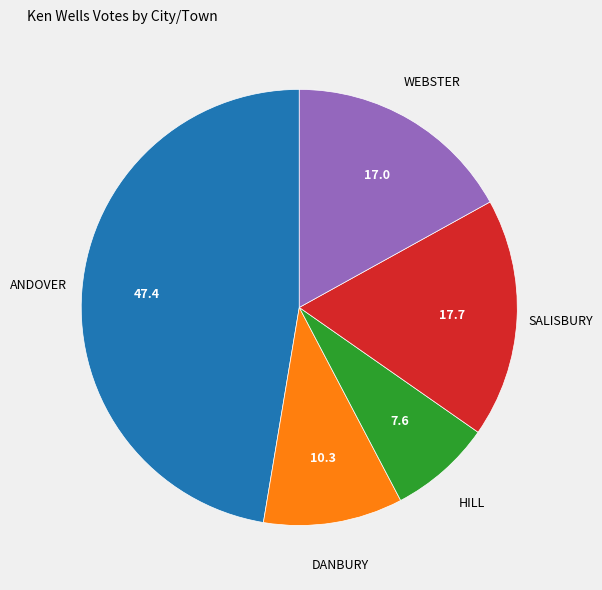

Is there a majority slice in this chart?

No